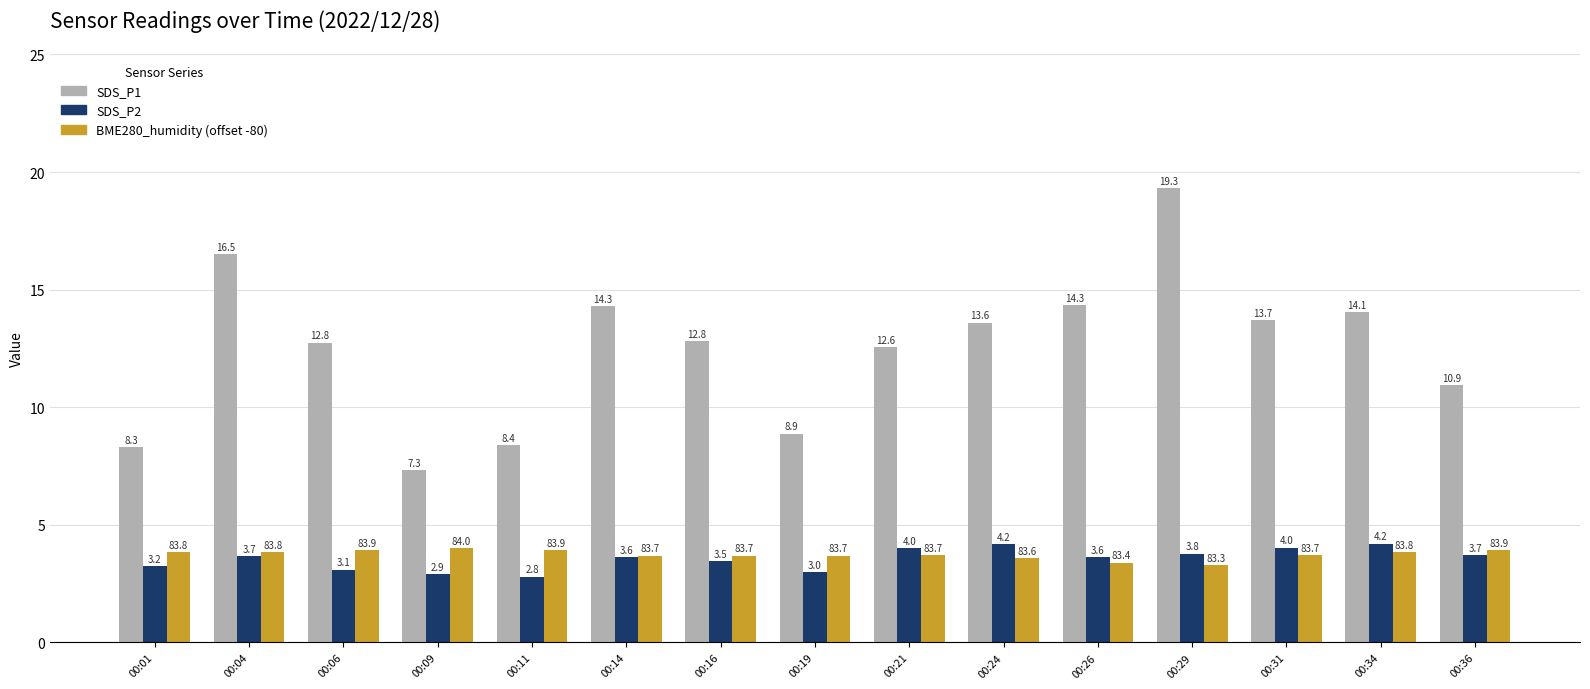

The SDS_P1 series shows 12.8 at 00:16. True or false?

True